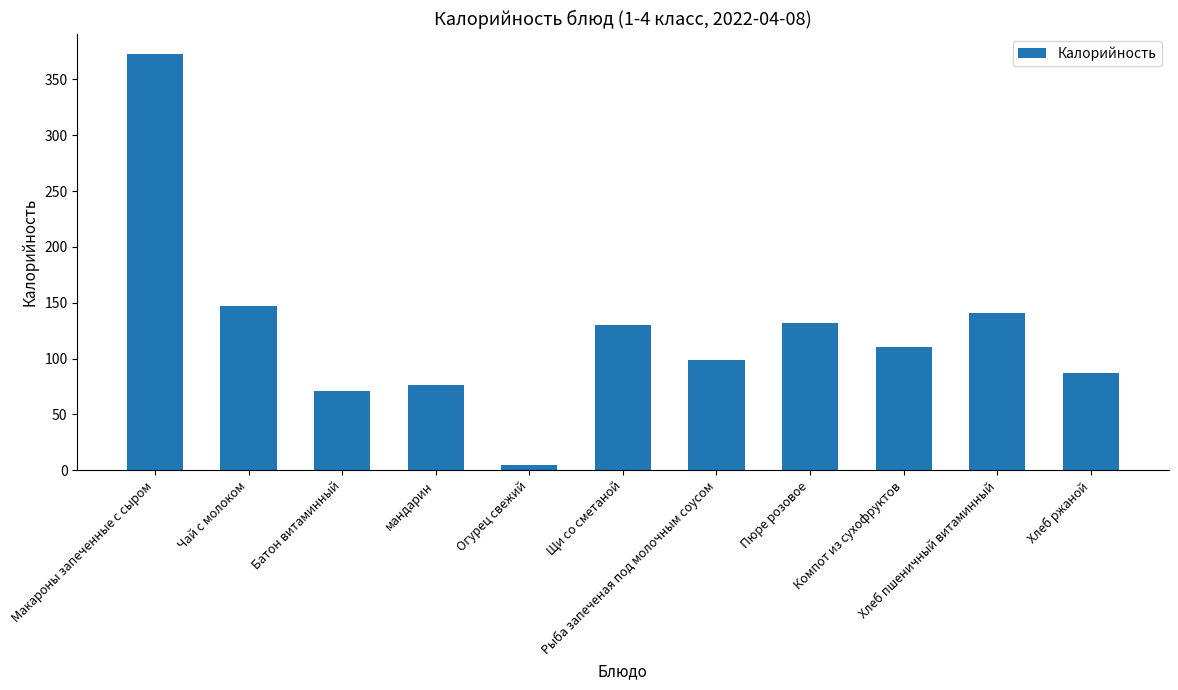

What is the difference between the maximum and minimum values?

367.7